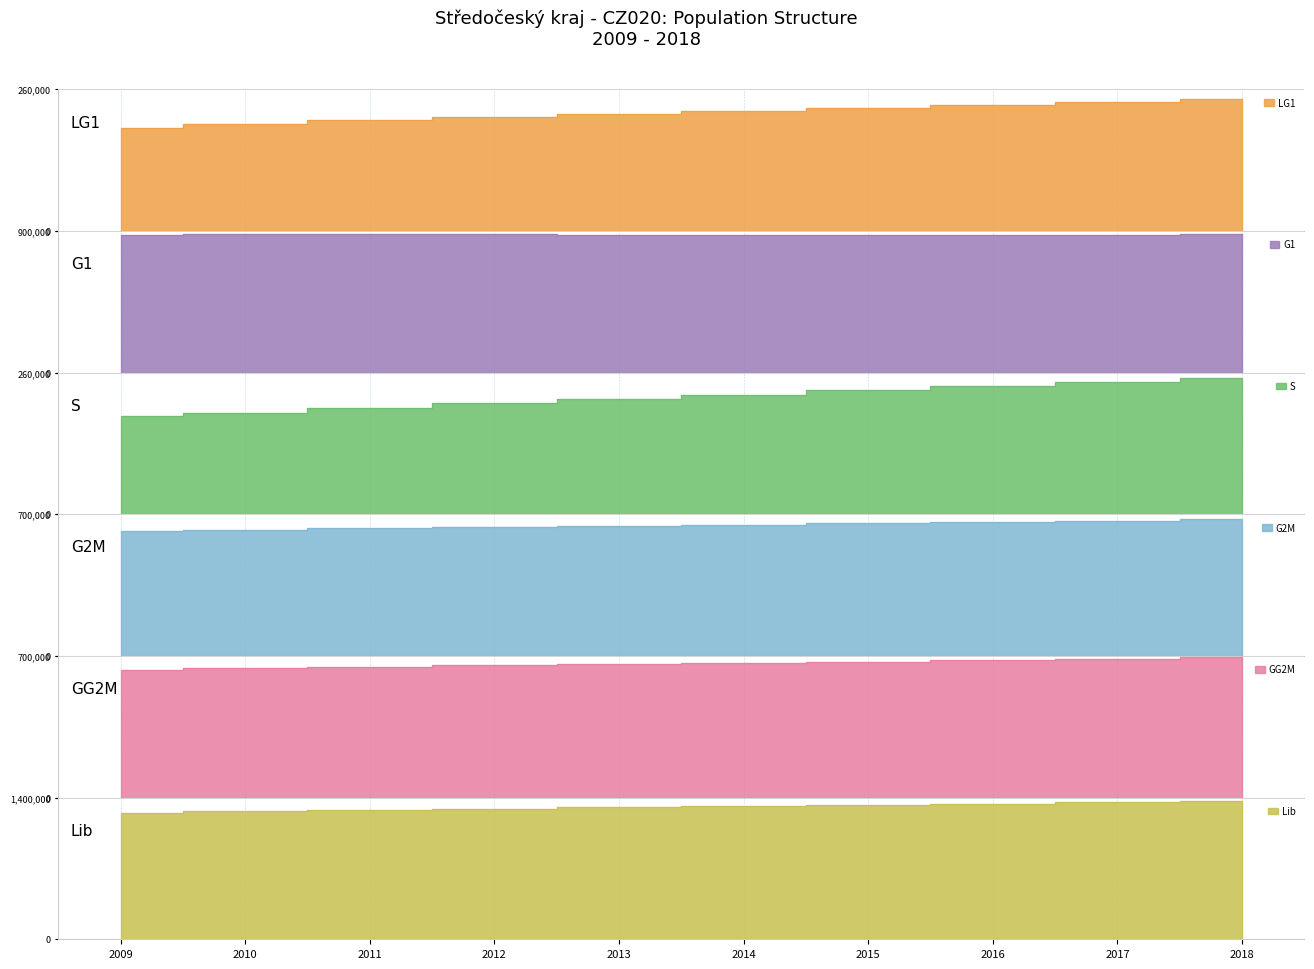

Which series has the largest total across all categories?

Lib (Total 31Dec)